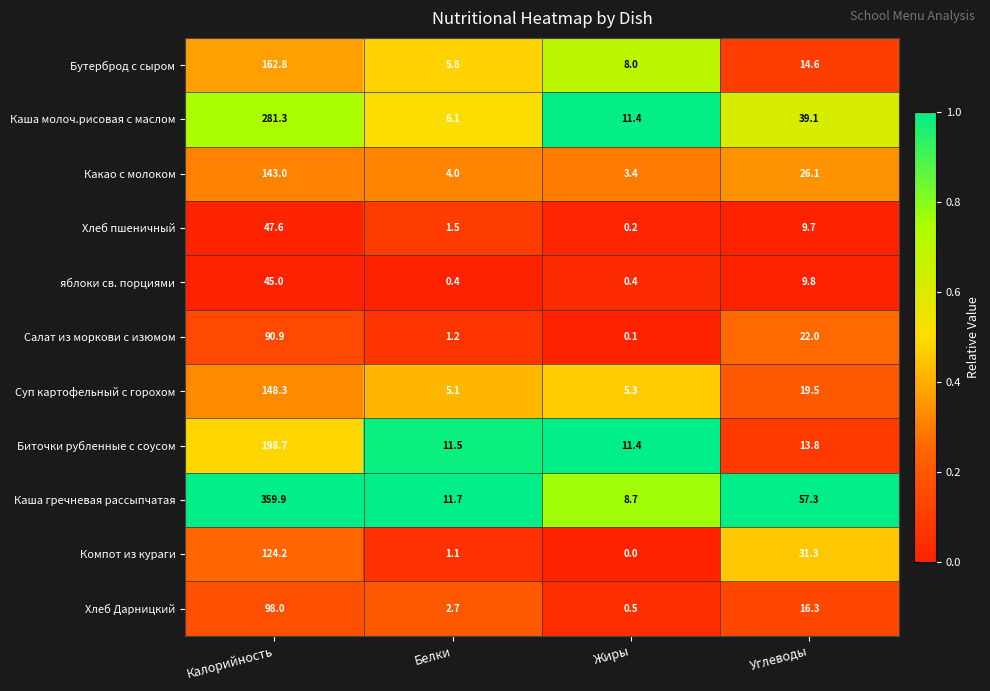

What is the maximum value shown in the chart?

359.9